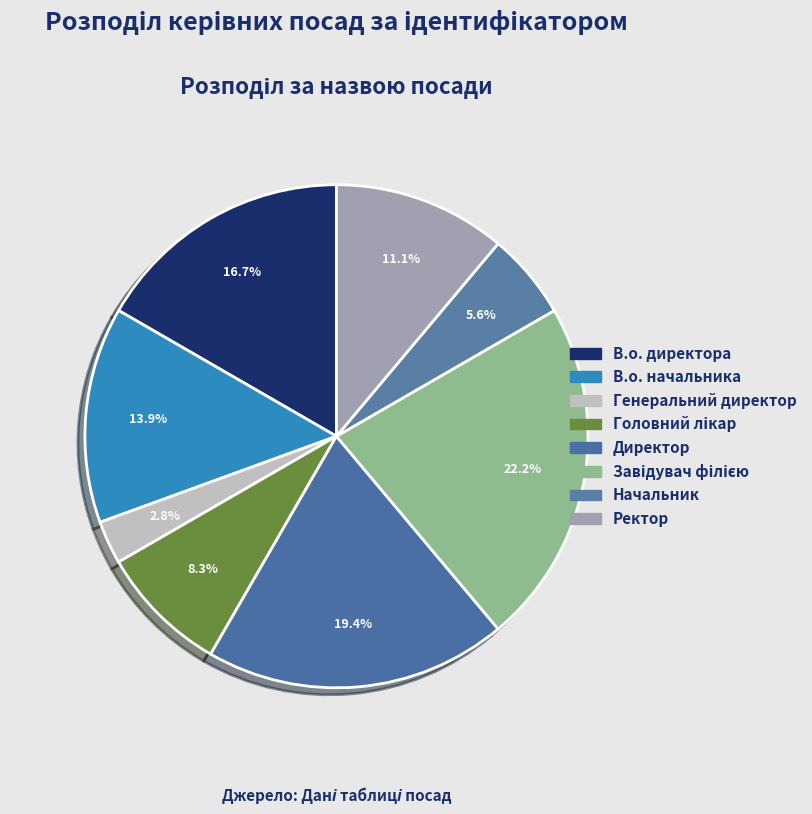

To the nearest percent, what is the difference between the largest and smallest slice percentages?

19%